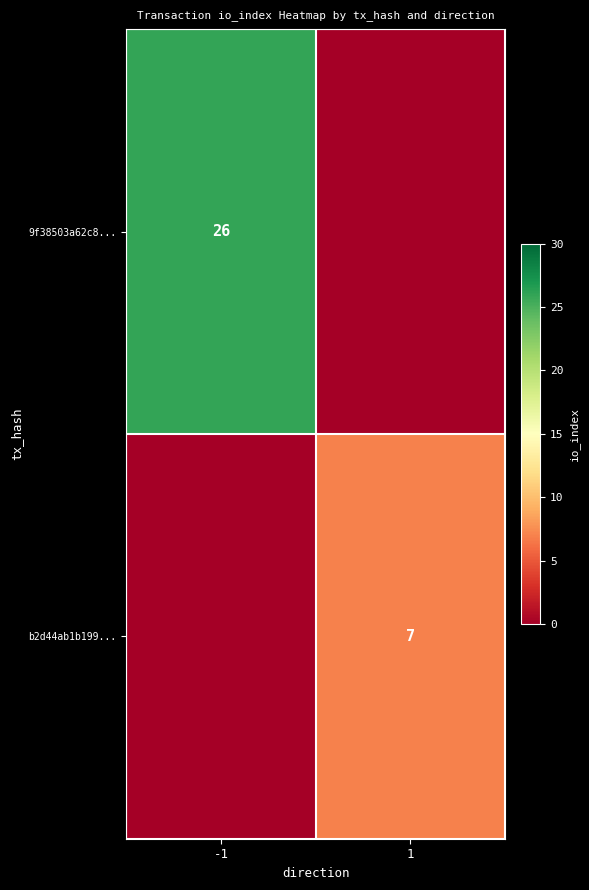

Is the value of b2d44ab1b199... at 1 greater than the value of 9f38503a62c8... at -1?

No